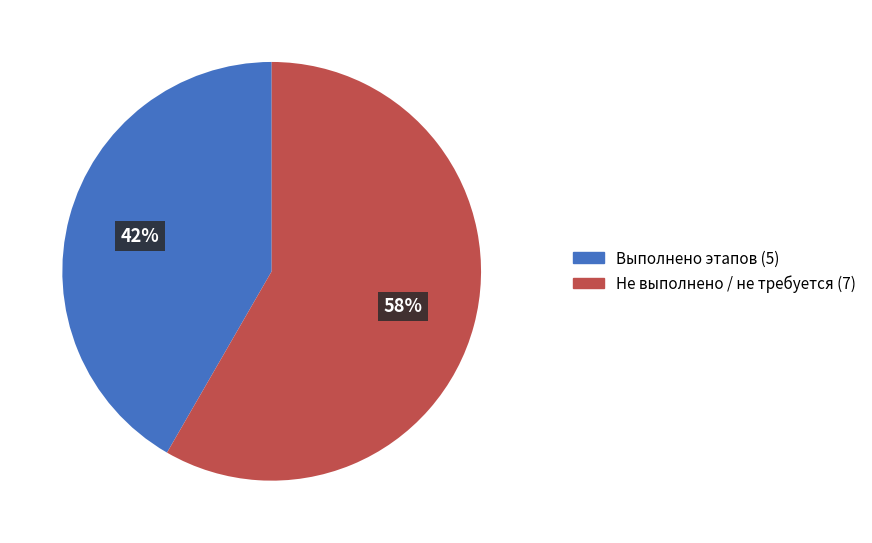

How many segments does this pie chart have?

2